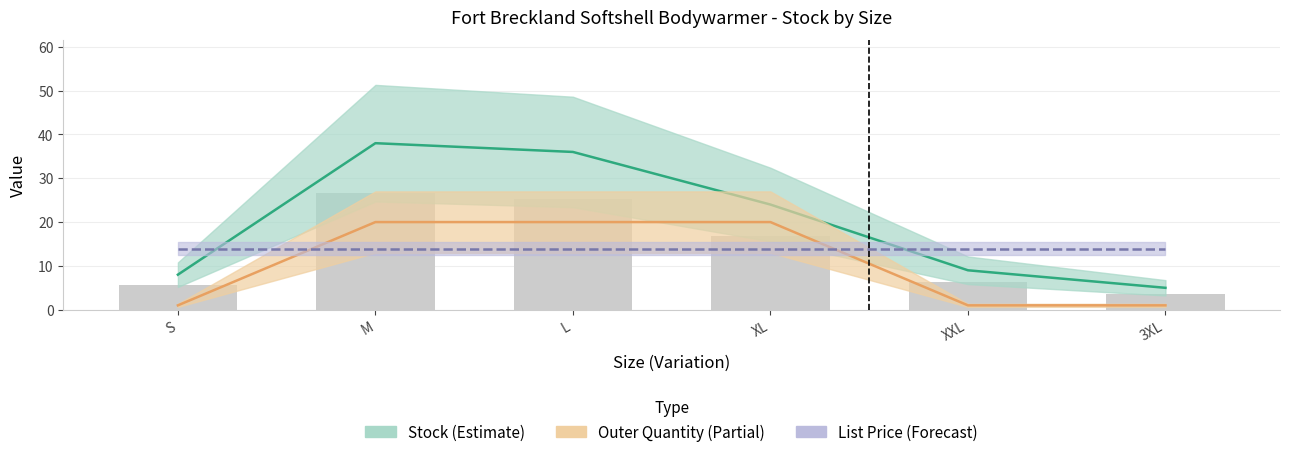

What is the spread (max minus min) of values at XL?

10.1